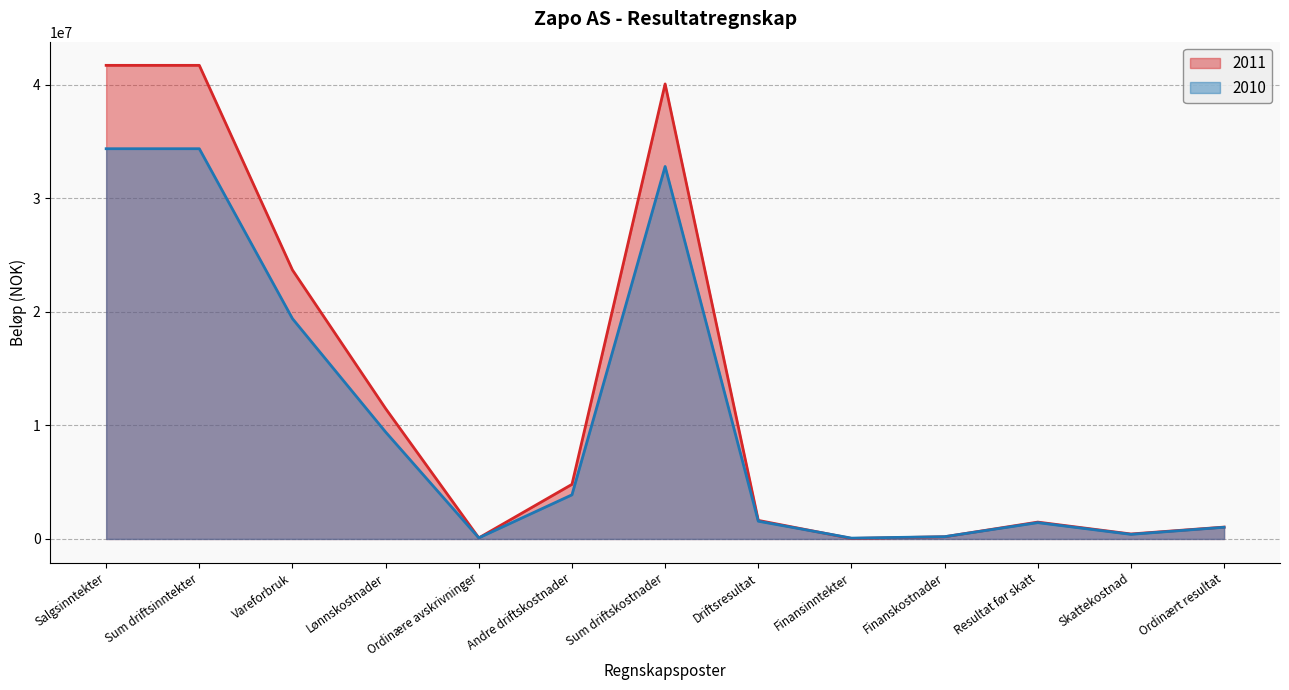

Where is 2010 nearest to the value 17212500?

Vareforbruk